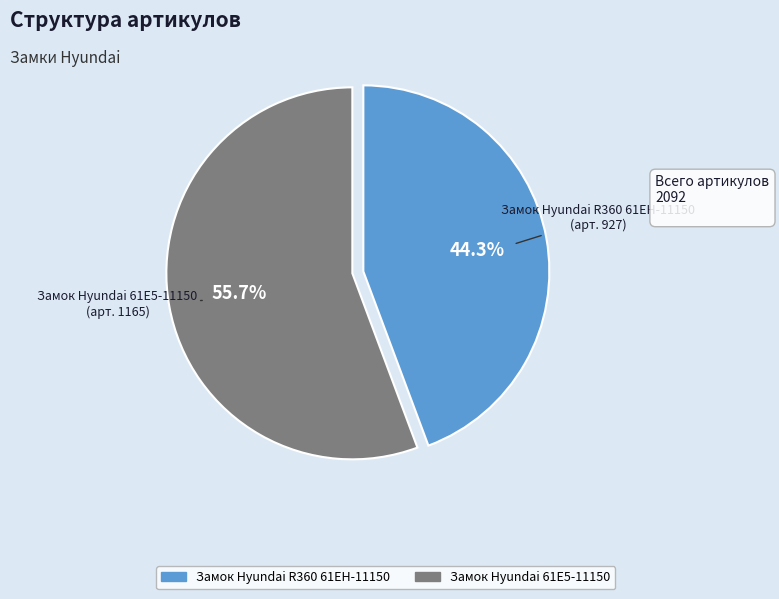

Rank the categories by value from highest to lowest.

Замок Hyundai 61E5-11150, Замок Hyundai R360 61EH-11150